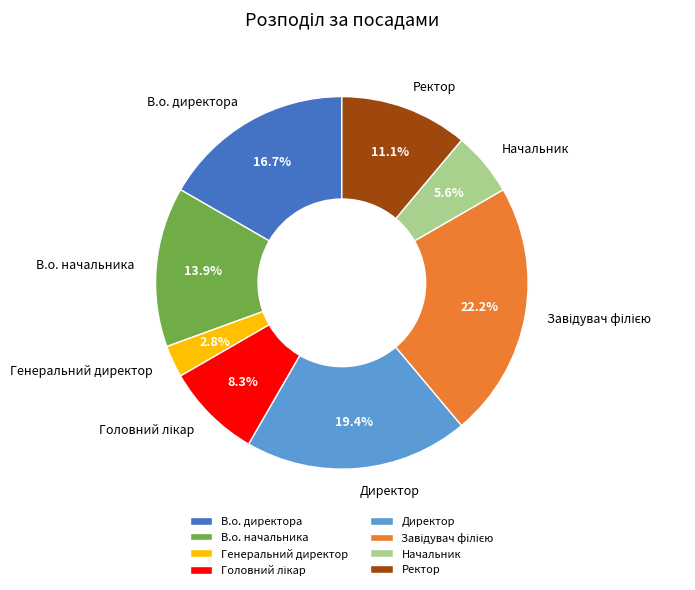

Is there any slice that represents more than half of the pie?

No